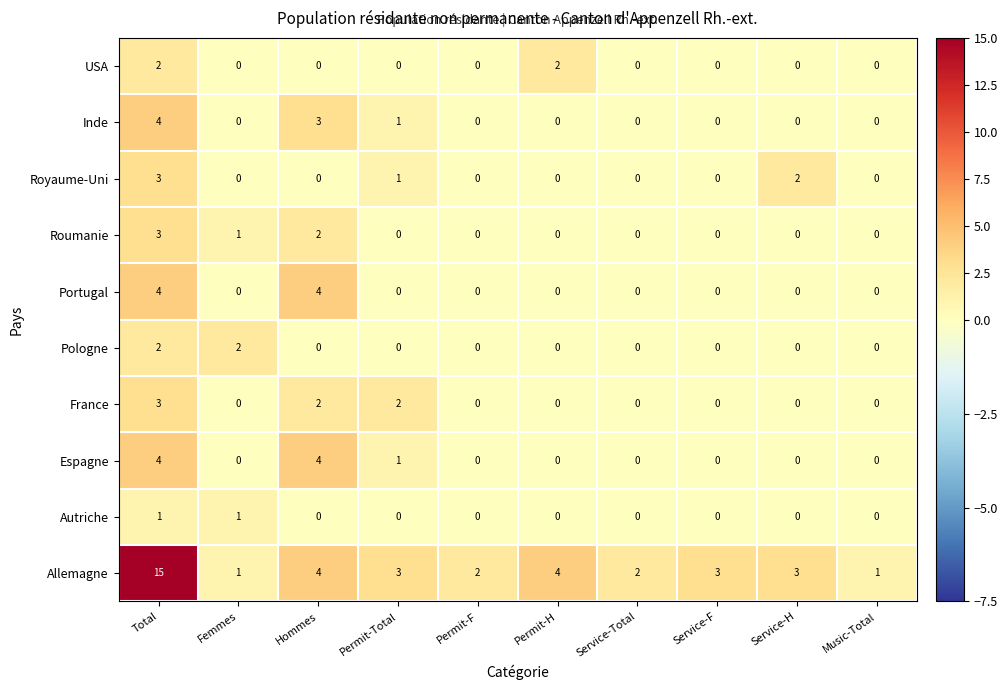

How many data points in Pologne are above 0?

2